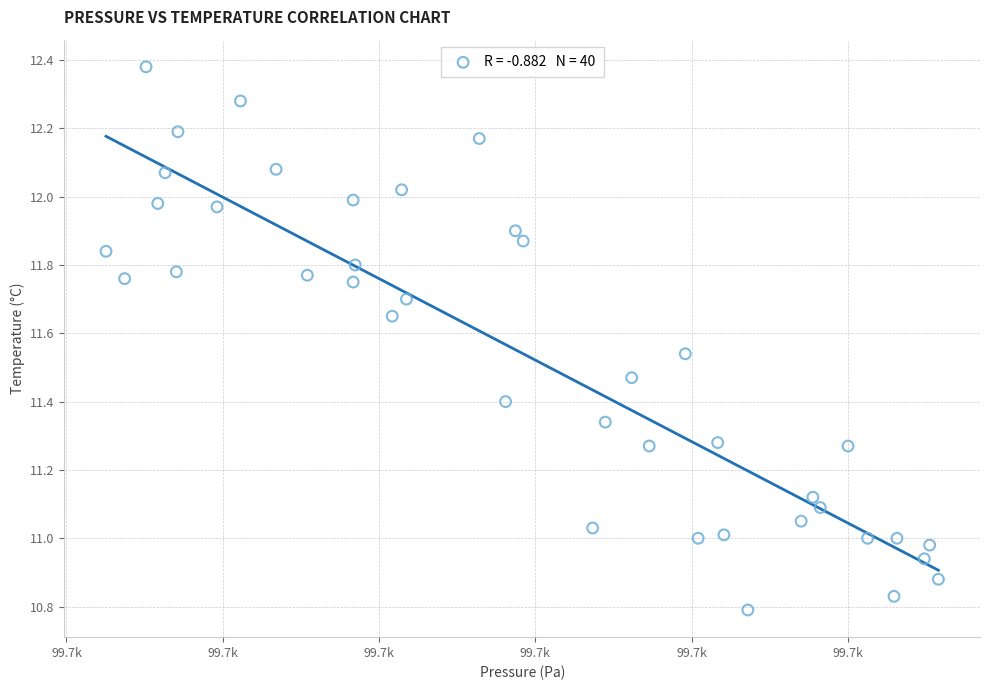

What is the range of X values (max minus min)?

53.2